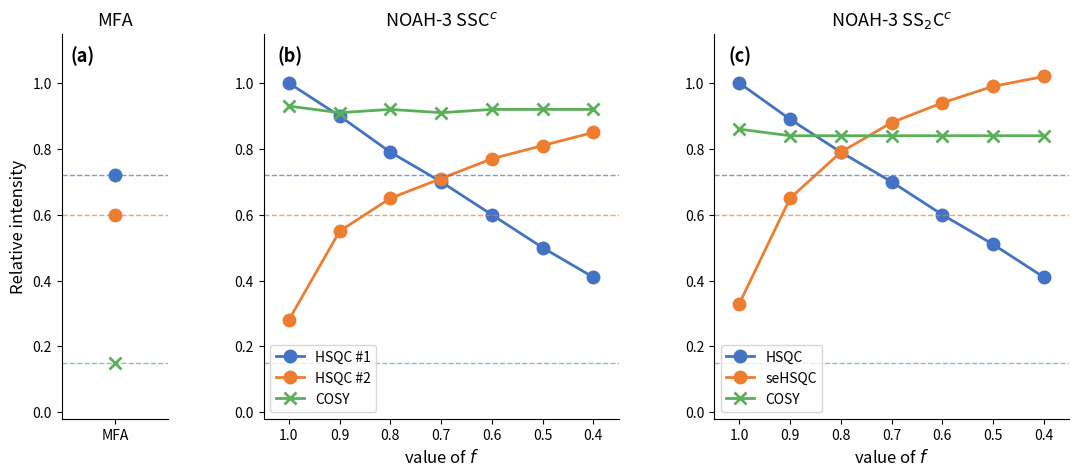

Does the chart display data point markers on the line(s)?

Yes